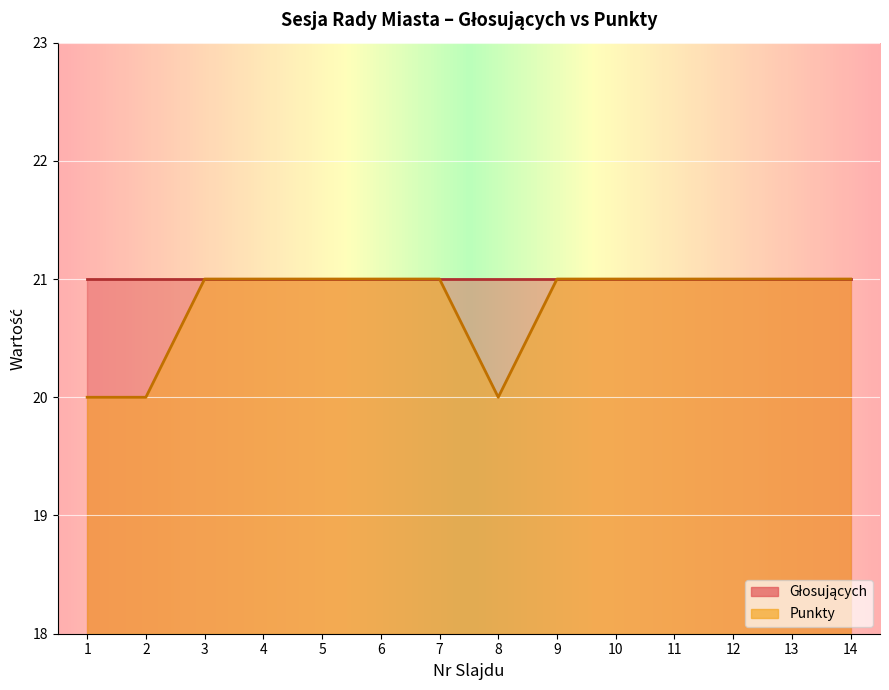

What is the ratio of the value at 12 to the value at 14?

1.0